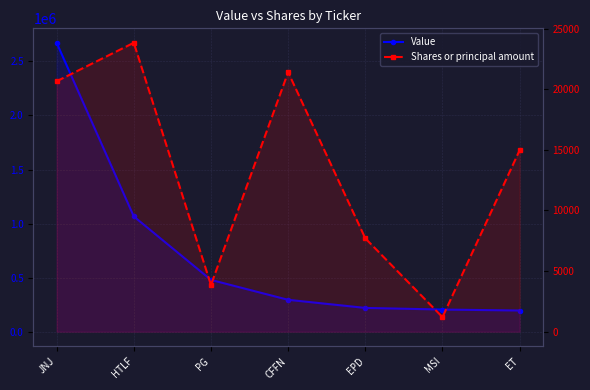

Count the number of data series in this chart.

2